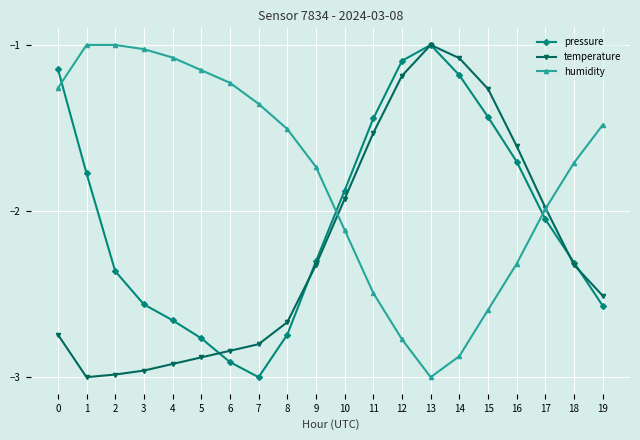

After their last crossing, which series has the higher values: pressure or humidity?

humidity